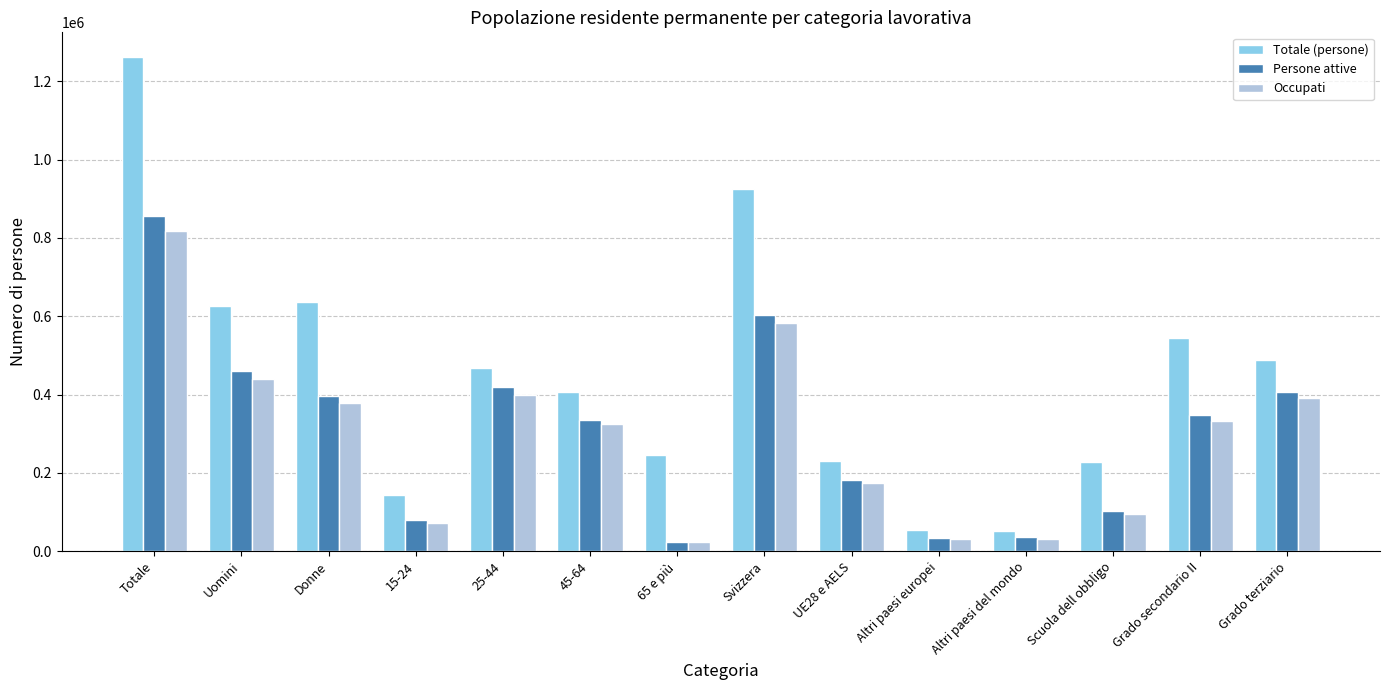

At which label does Persone attive first exceed 347641?

Totale